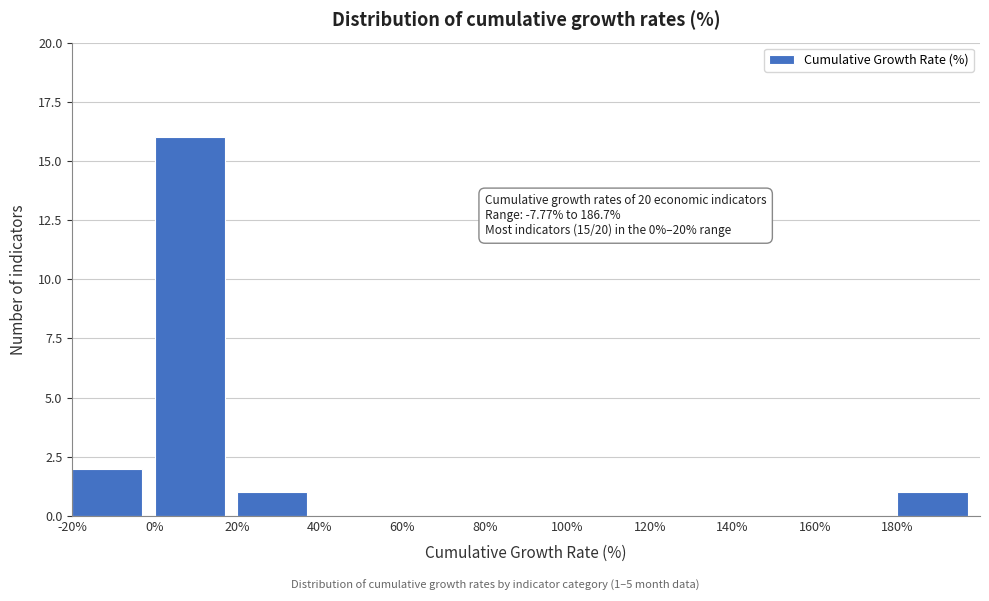

Over which range of the x-axis is the bar tallest?

0 to 20